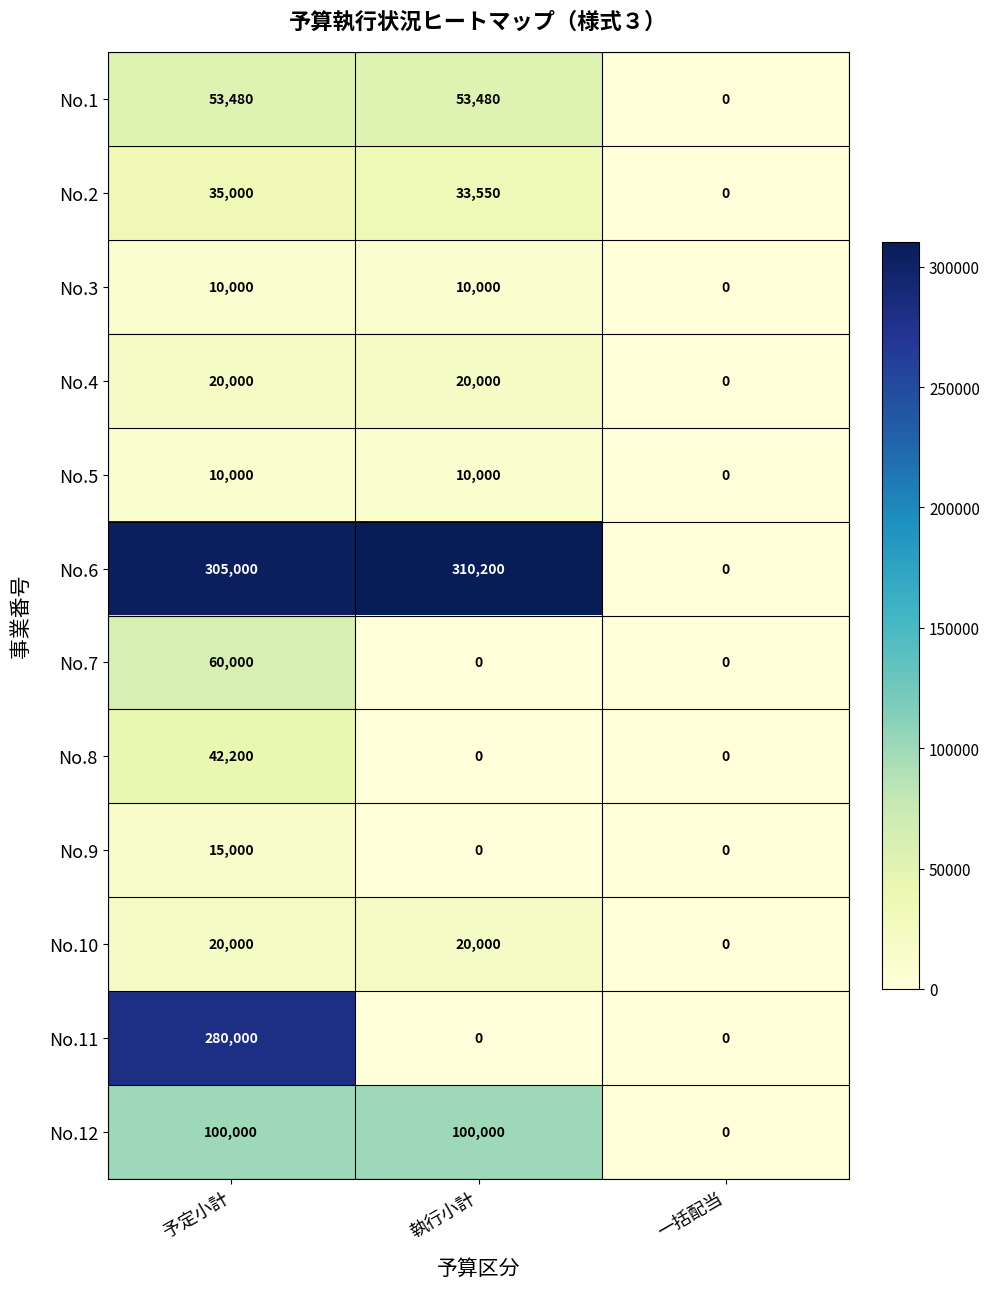

True or false: No.12 has a value of 100000 at 予定小計.

True